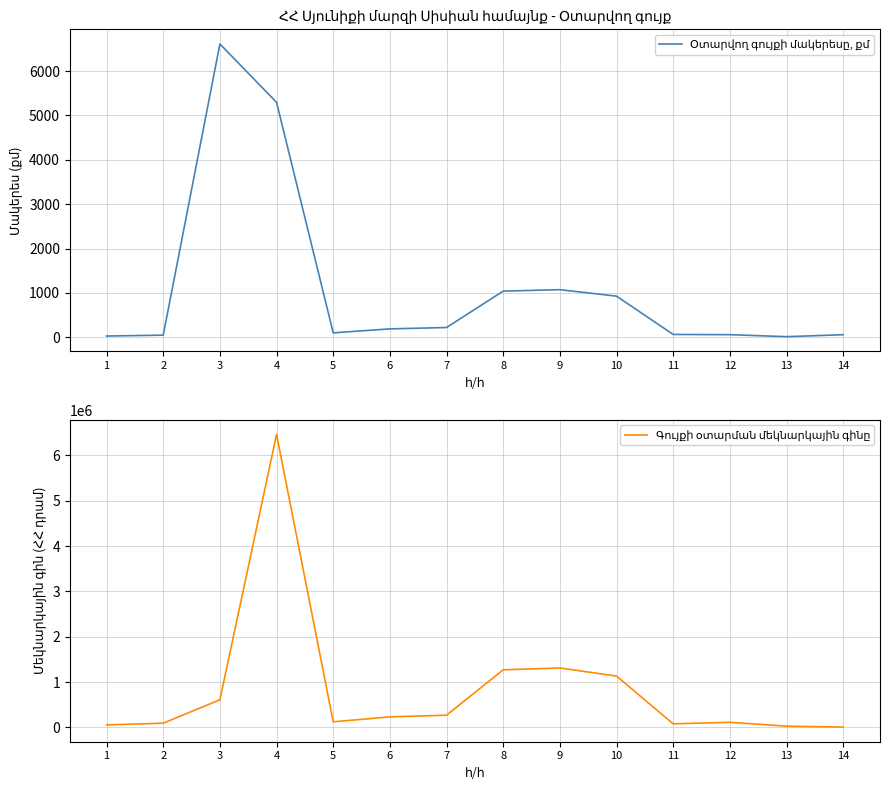

How many values in the Գույքի օտարման մեկնարկային գինը series exceed 233580?

6